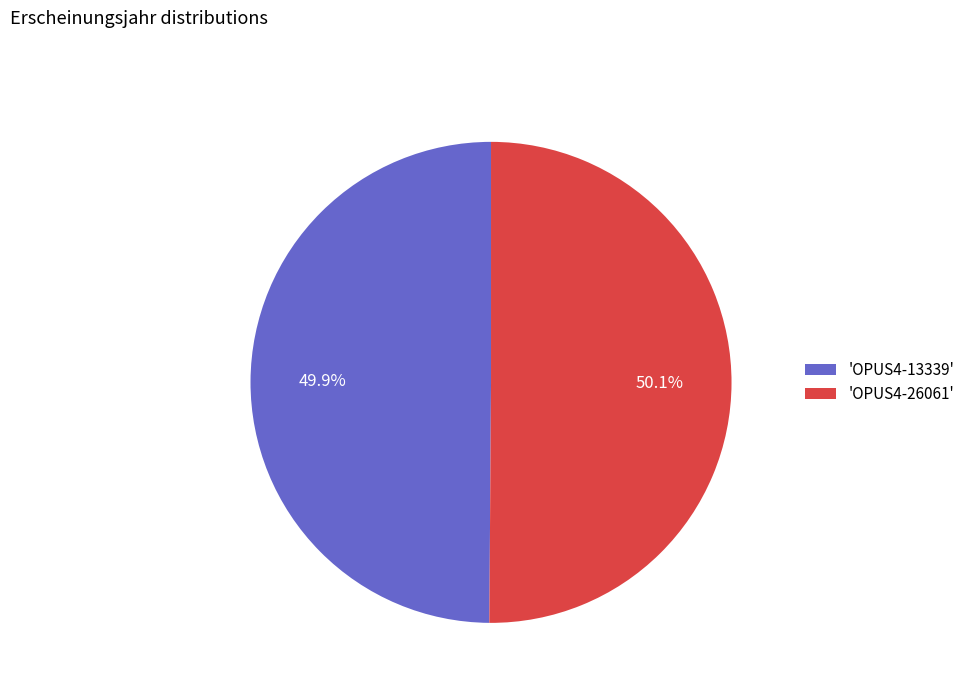

To the nearest percent, what is the average slice percentage?

50%